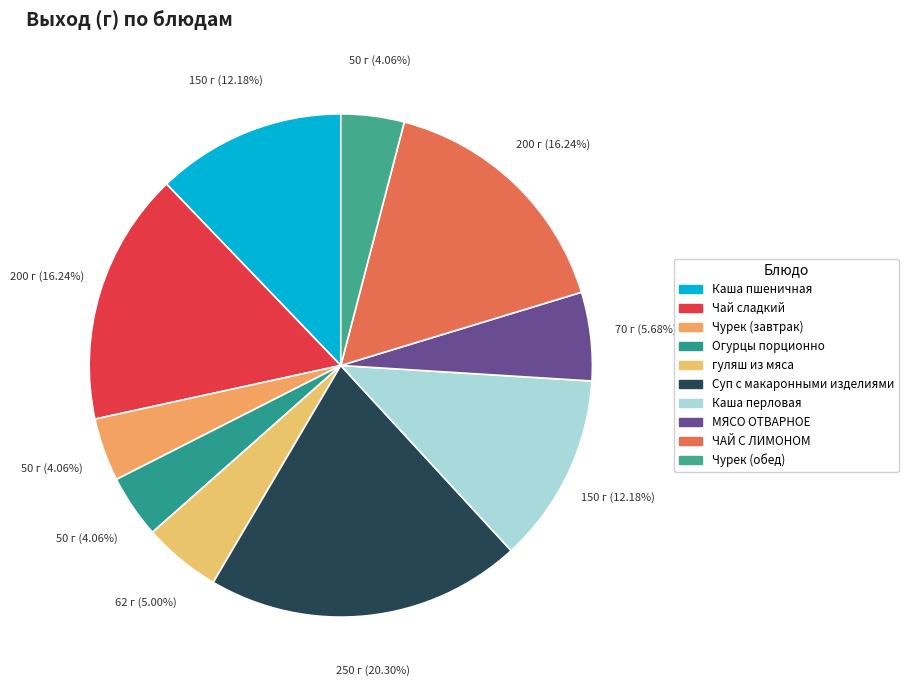

What percentage is NOT represented by гуляш из мяса?

95.0%